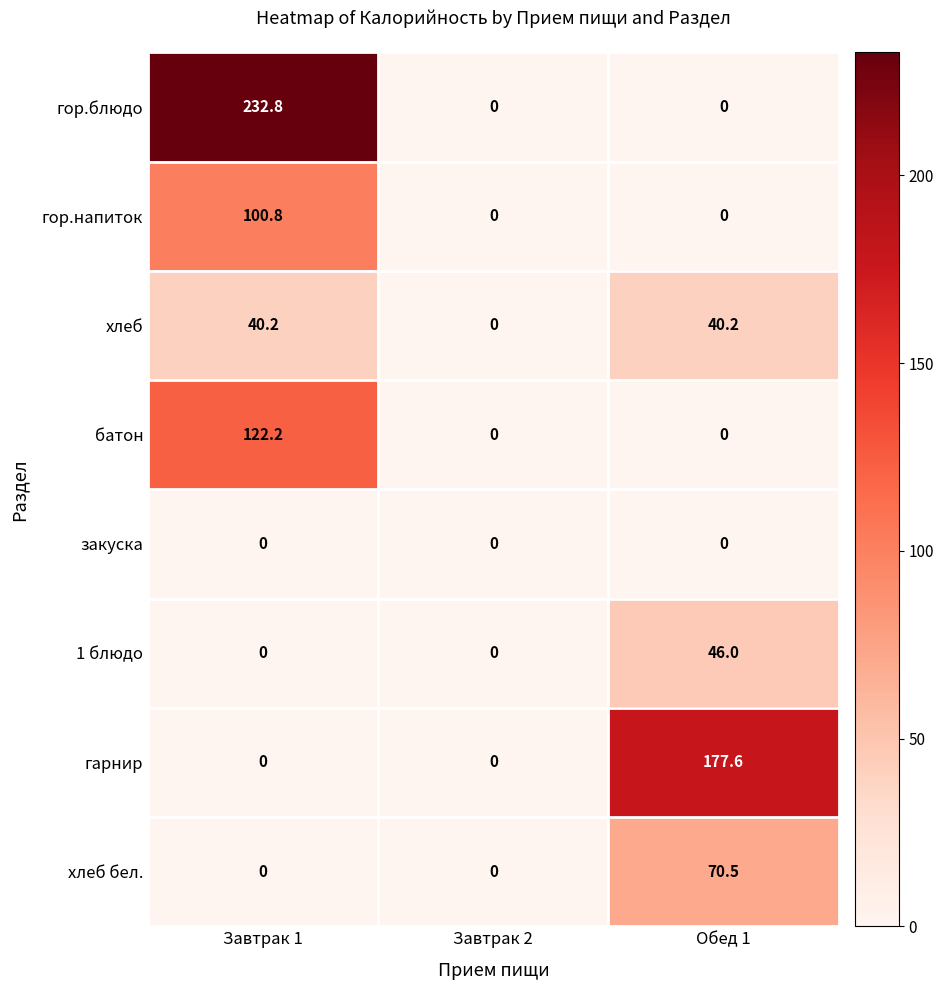

Which category has the highest value across all series?

Завтрак 1